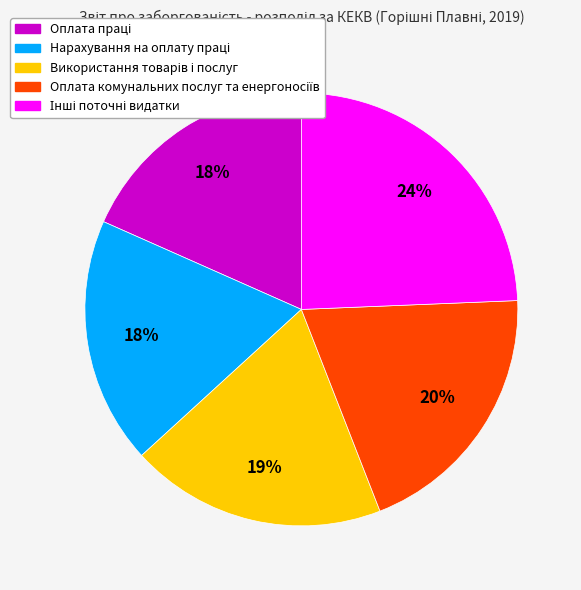

To the nearest percent, what is the average slice percentage?

20%